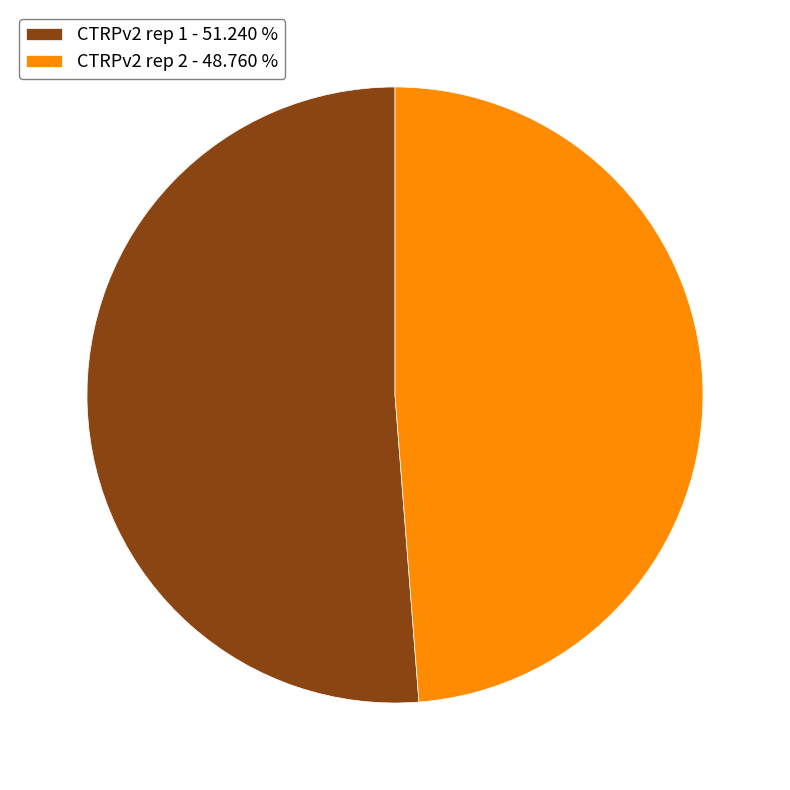

Approximately how many times larger is the value at CTRPv2 rep 2 - 48.760 % compared to CTRPv2 rep 1 - 51.240 %?

1.0